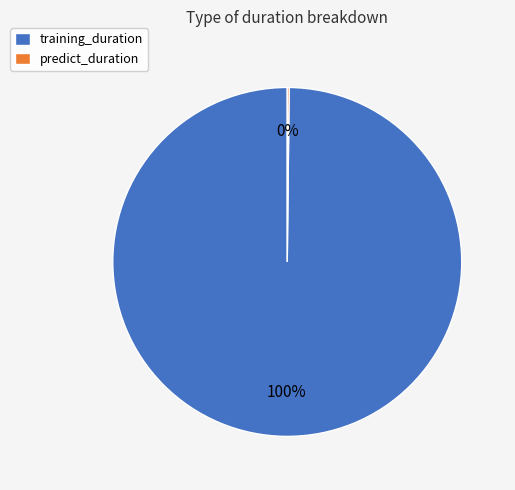

Which slice is the largest?

training_duration